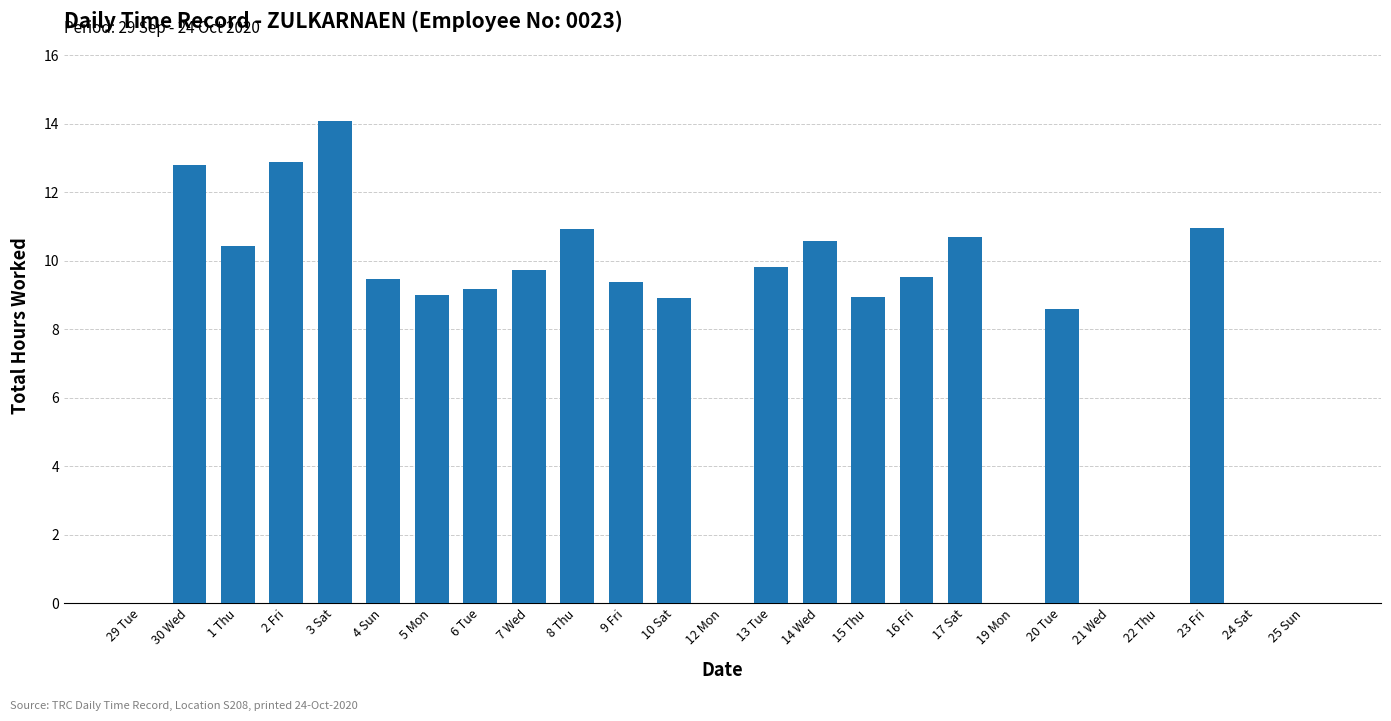

What is the greatest value displayed?

14.1